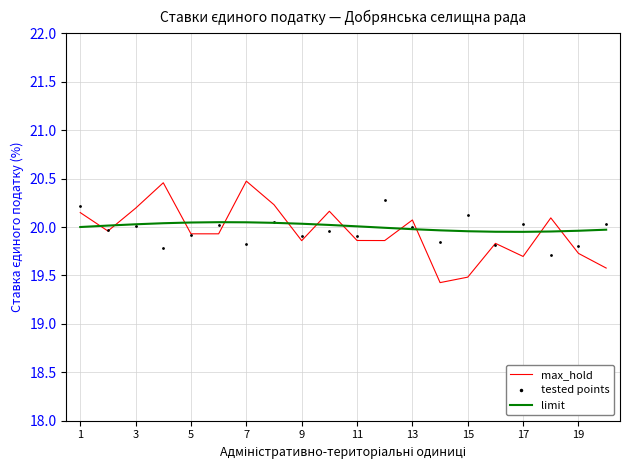

Which series reaches the minimum Y coordinate?

max_hold